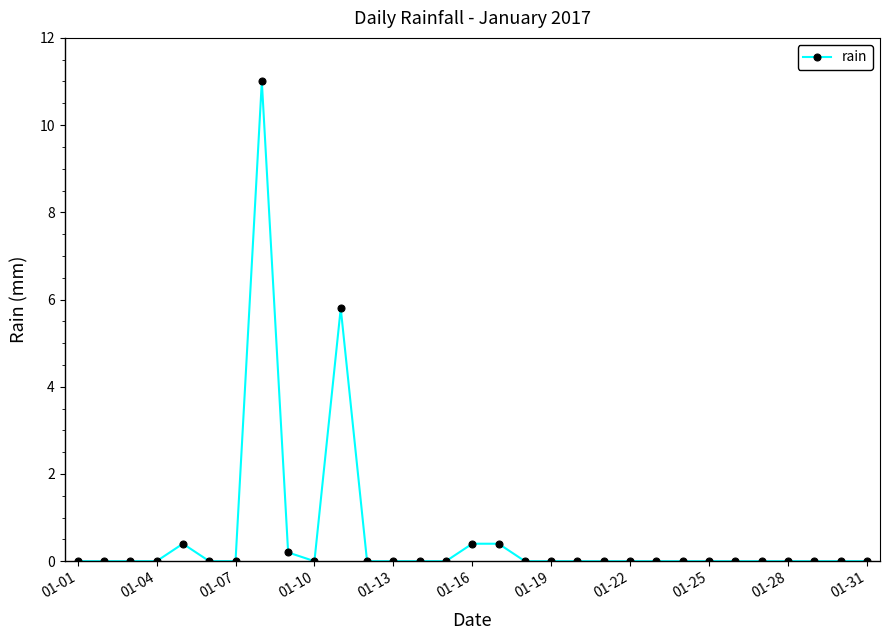

What is the greatest value displayed?

11.0